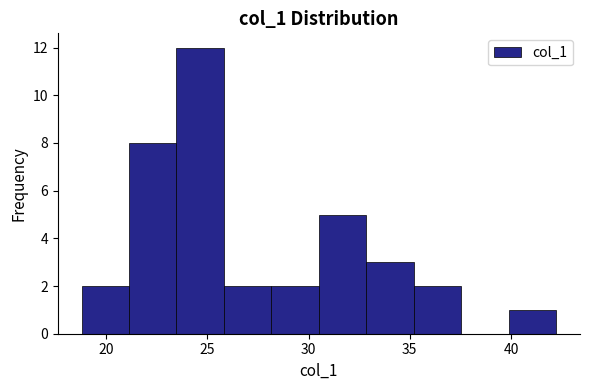

Reading left to right, list every bar in this chart as the range it spans on the x-axis followed by its height. Neither the bar edges nor the heights are printed on the chart, so give them approximately, as read against the axes.

19.0 to 21.0: 2
21.0 to 23.5: 8
23.5 to 26.0: 12
26.0 to 28.0: 2
28.0 to 30.5: 2
30.5 to 33.0: 5
33.0 to 35.0: 3
35.0 to 37.5: 2
37.5 to 40.0: 0
40.0 to 42.0: 1